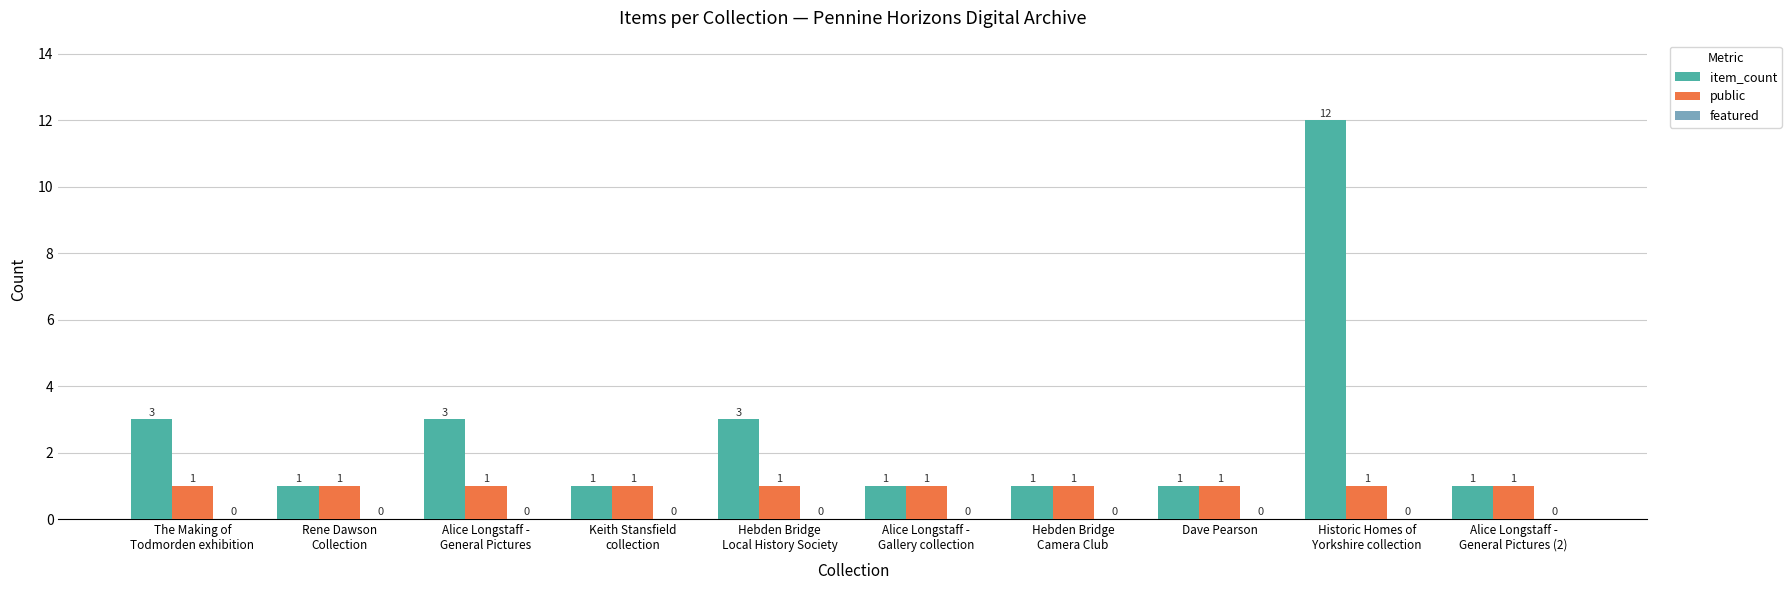

At which label does item_count reach its peak?

Historic Homes of
Yorkshire collection